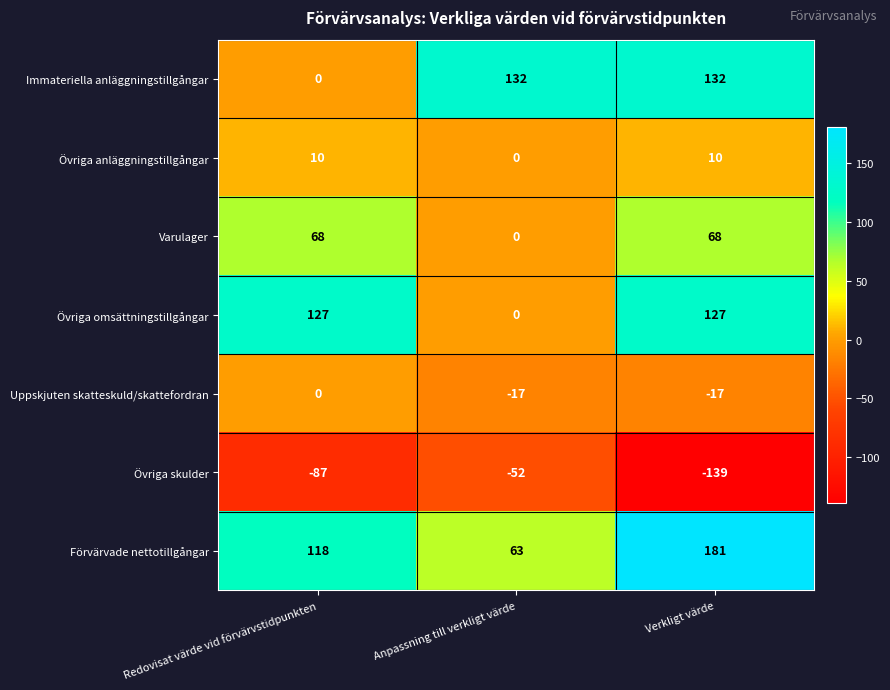

Reading left to right, transcribe all the data shown in this chart.

Immateriella anläggningstillgångar: 0	132	132
Övriga anläggningstillgångar: 10	0	10
Varulager: 68	0	68
Övriga omsättningstillgångar: 127	0	127
Uppskjuten skatteskuld/skattefordran: 0	-17	-17
Övriga skulder: -87	-52	-139
Förvärvade nettotillgångar: 118	63	181